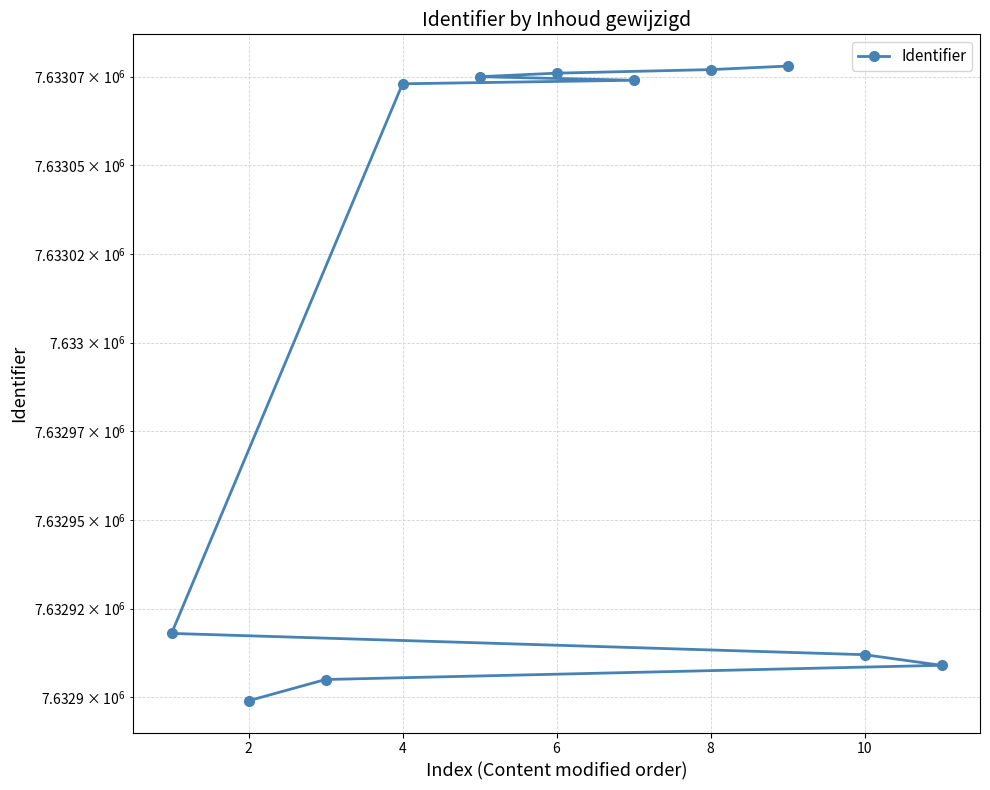

What is the ratio of the value at 8 to the value at 4?

1.0